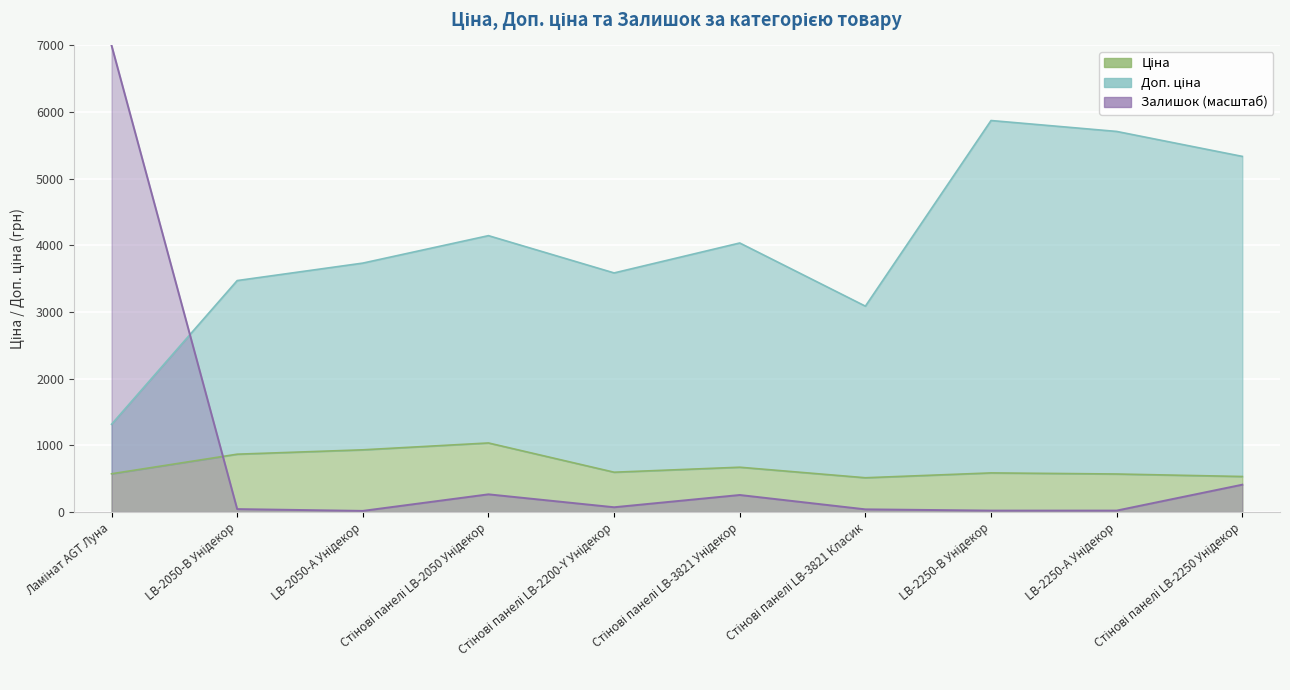

Between which two adjacent categories do Доп. ціна and Залишок first intersect?

Ламінат AGT Луна and LB-2050-В Унідекор